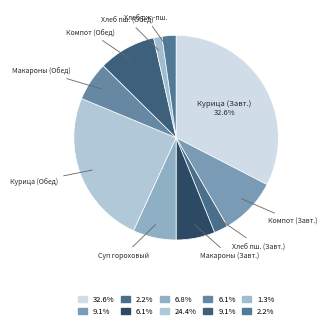

Is there any slice that represents more than half of the pie?

No